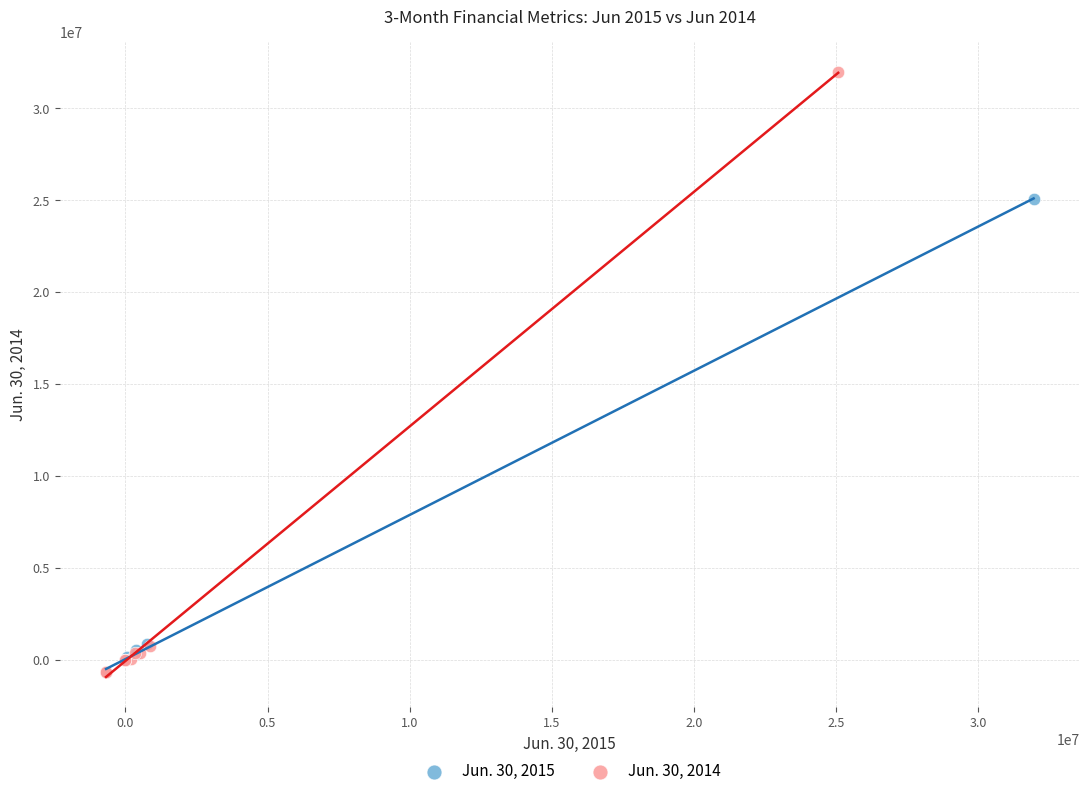

Which series has the widest spread of Y values?

Jun. 30, 2014